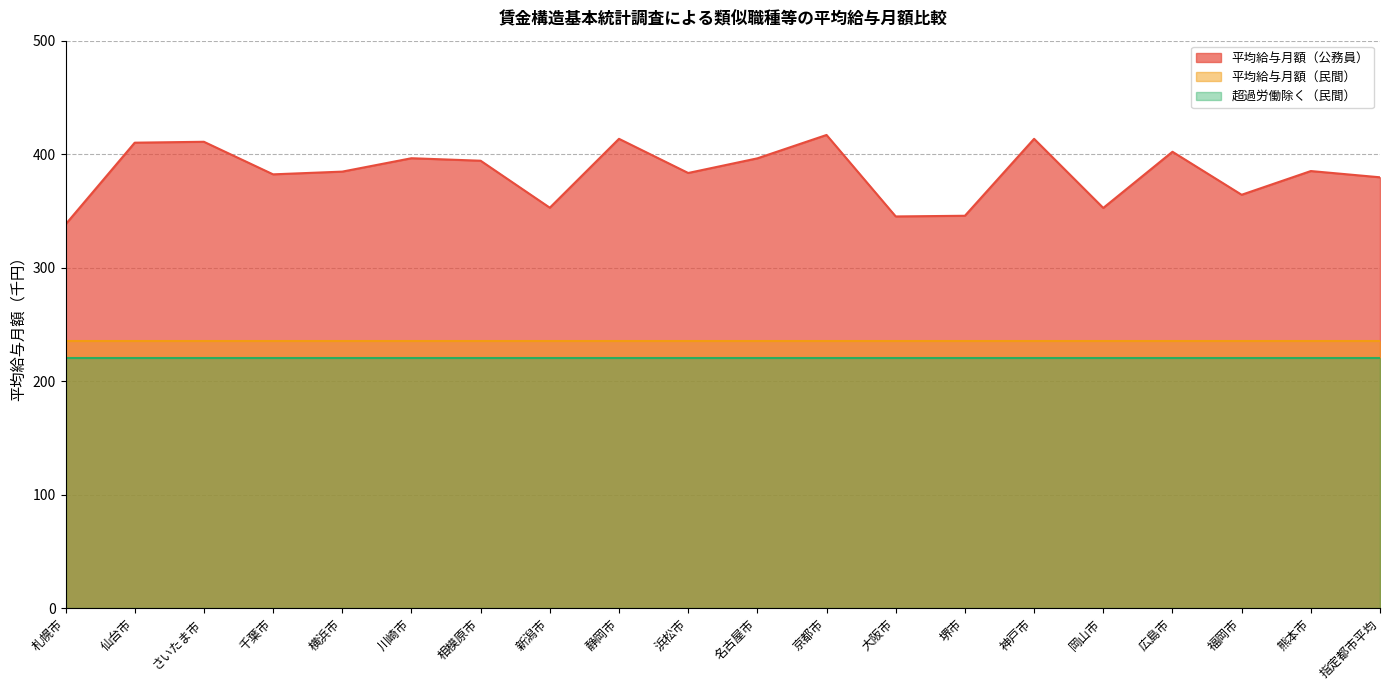

List the labels in order of 平均給与月額（公務員） value, largest first.

京都市, 静岡市, 神戸市, さいたま市, 仙台市, 広島市, 川崎市, 名古屋市, 相模原市, 熊本市, 横浜市, 浜松市, 千葉市, 指定都市平均, 福岡市, 新潟市, 岡山市, 堺市, 大阪市, 札幌市